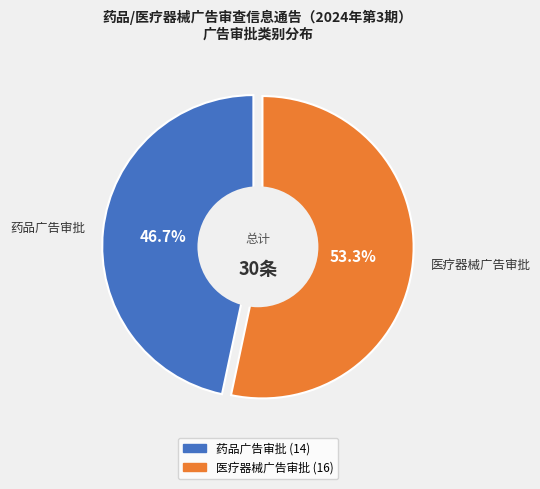

Which has a higher value, 医疗器械广告审批 or 药品广告审批?

医疗器械广告审批